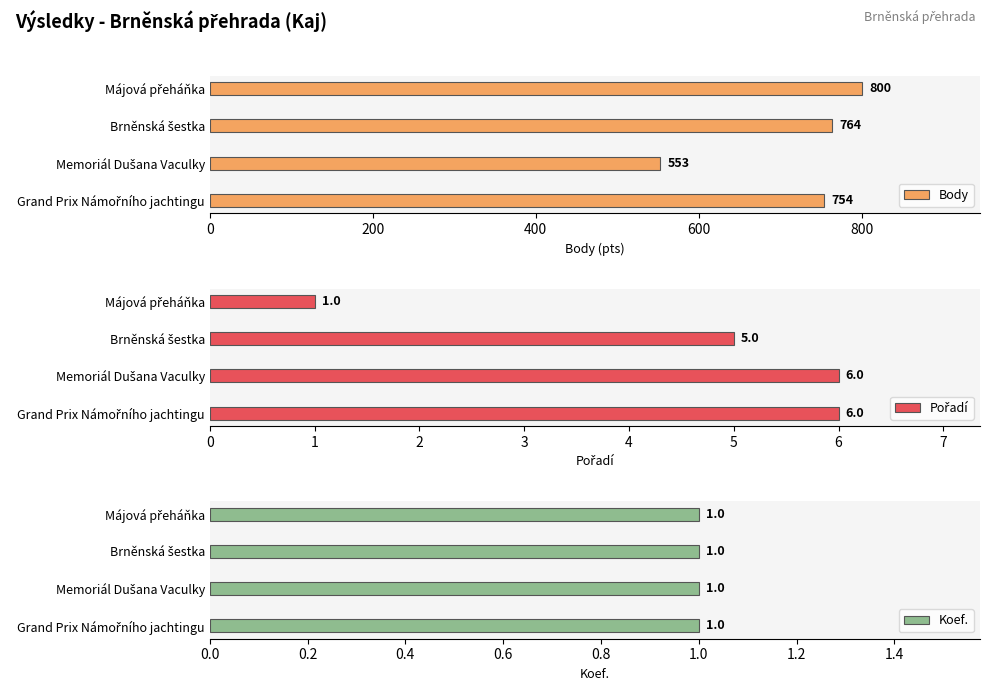

How many bars are there in each group?

3